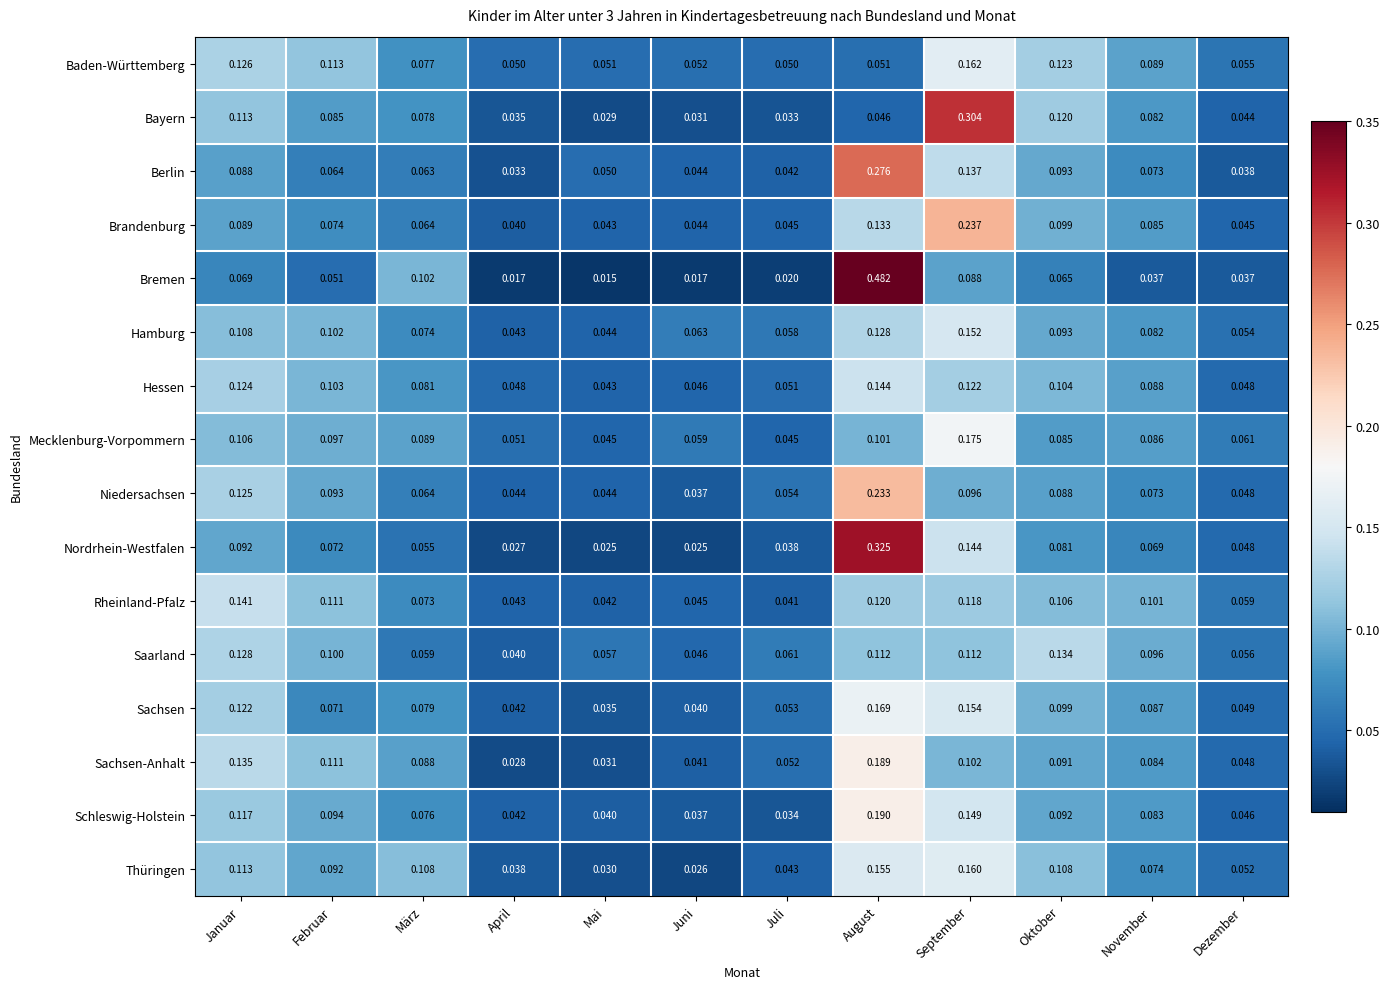

Where is Schleswig-Holstein nearest to the value 0?

Juli